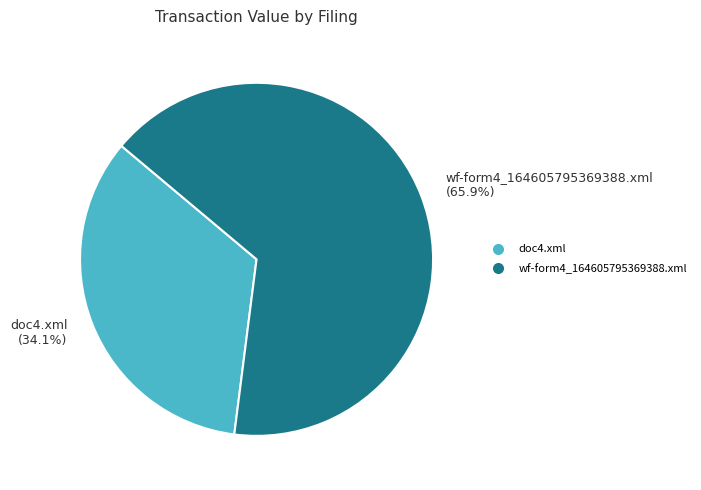

To the nearest percent, what is the difference between the largest and smallest slice percentages?

32%